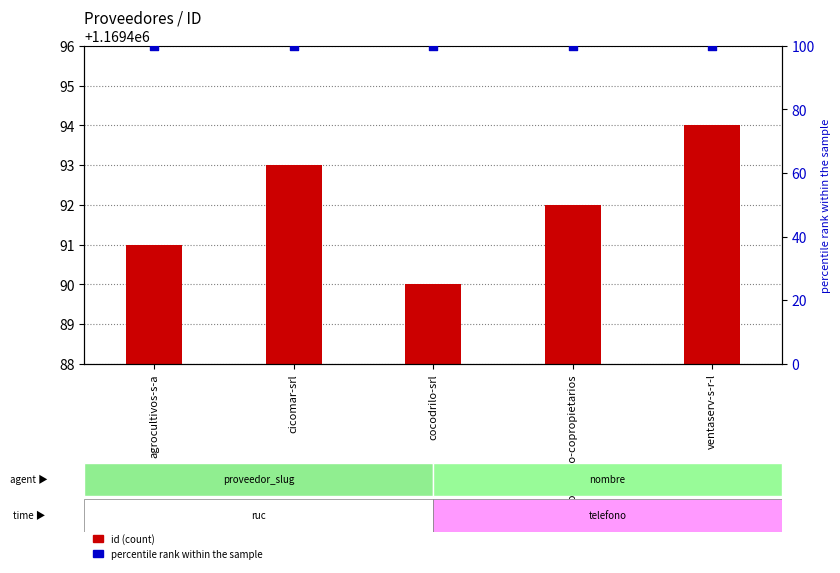

What is the total value across all series at agrocultivos-s-a?

1169591